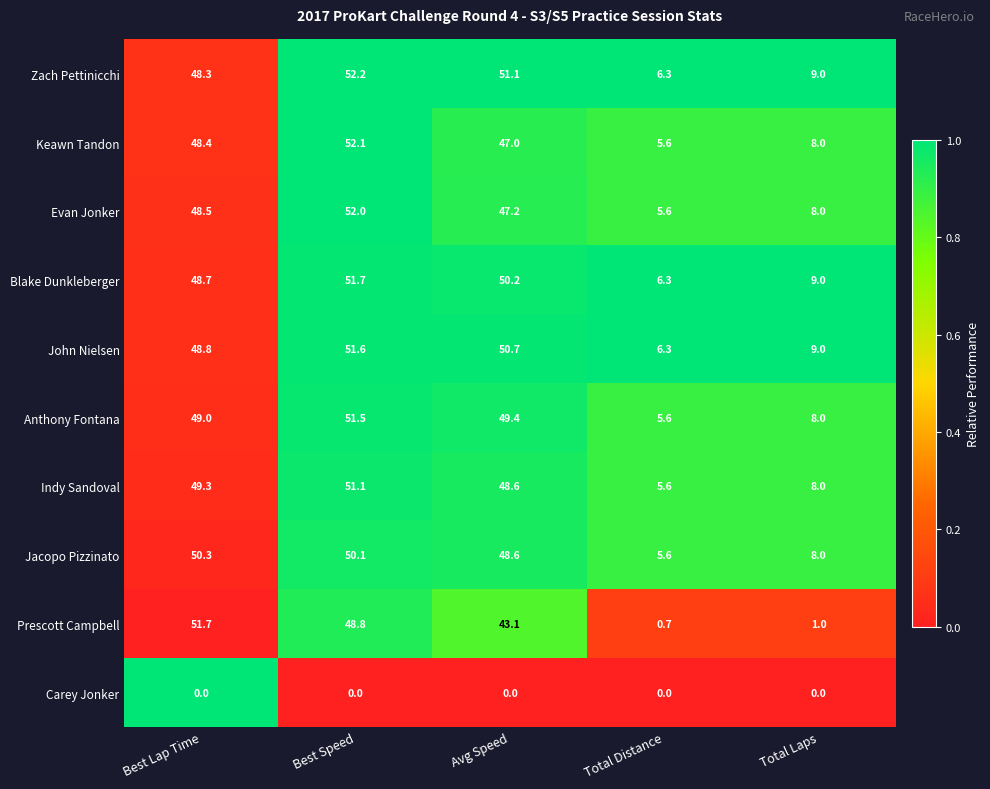

What is the sum of all Keawn Tandon values?

161.1